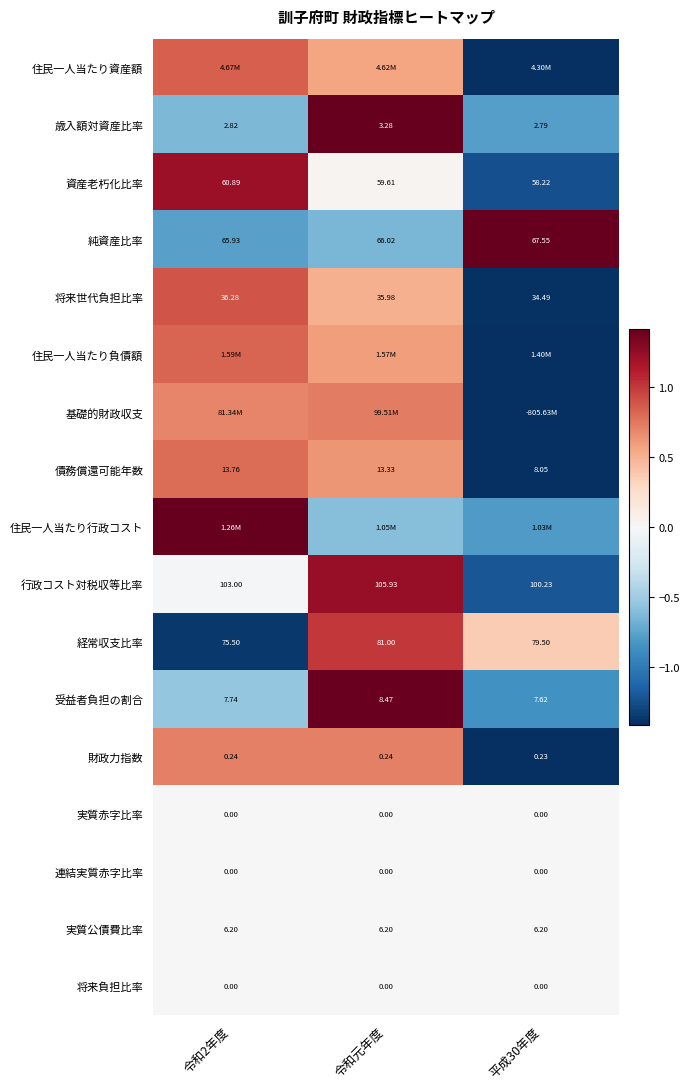

Which label corresponds to the smallest value in the chart?

平成30年度